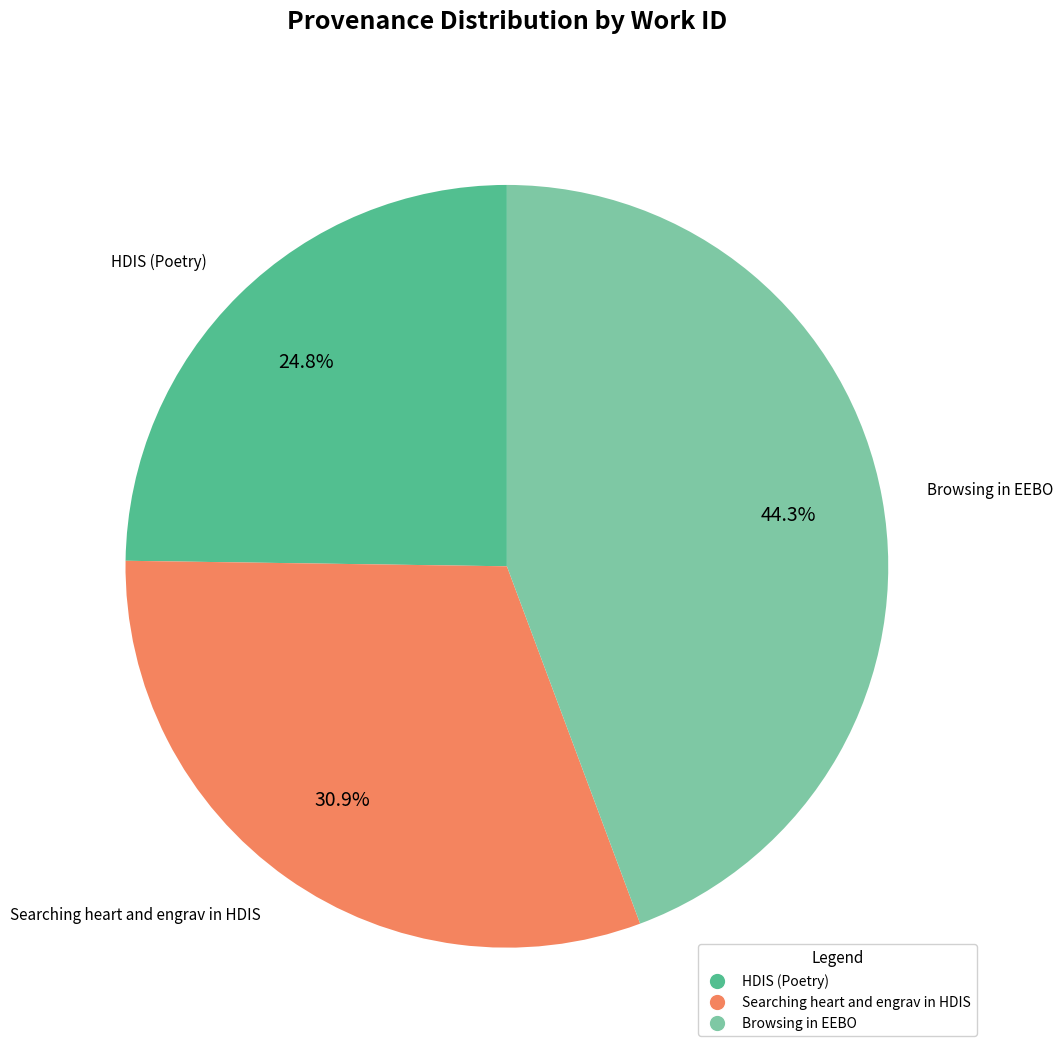

To the nearest percent, what is the combined percentage of HDIS (Poetry) and Browsing in EEBO?

69%